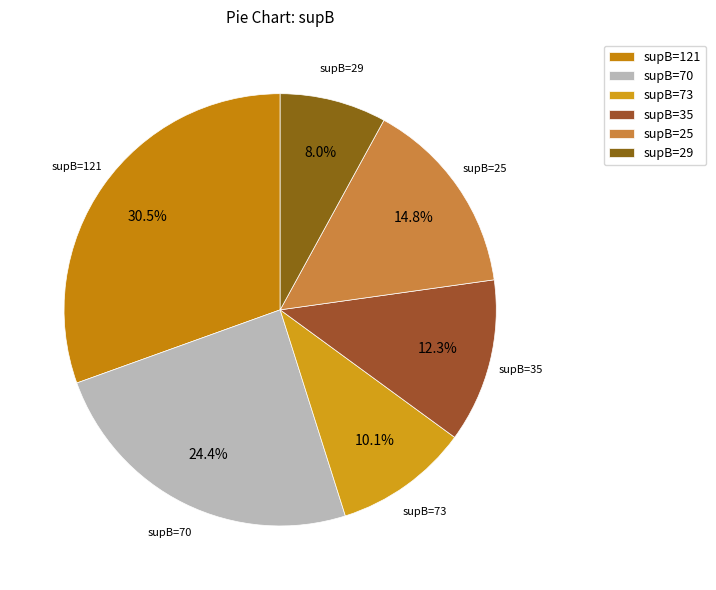

Is the sum of supB=121 and supB=29 greater than half?

No